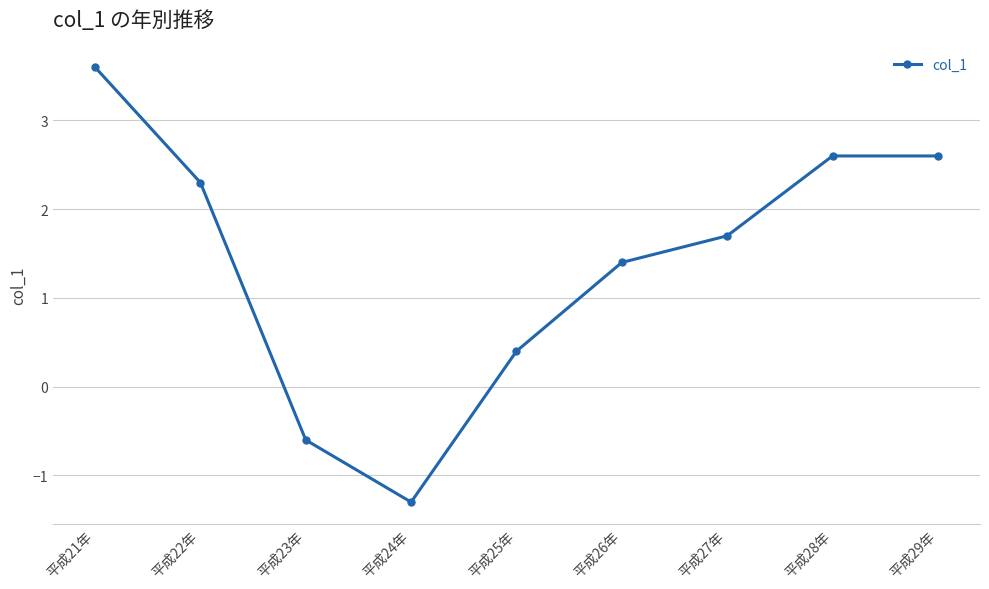

Does the chart have visible grid lines?

Yes